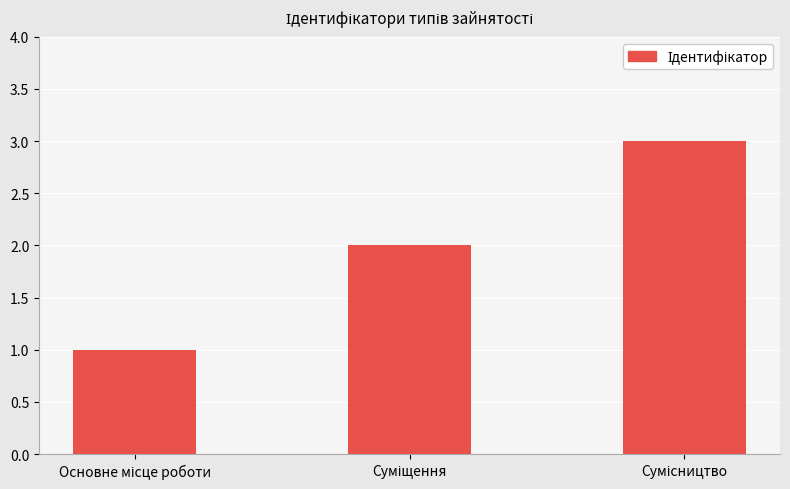

What is the greatest value displayed?

3